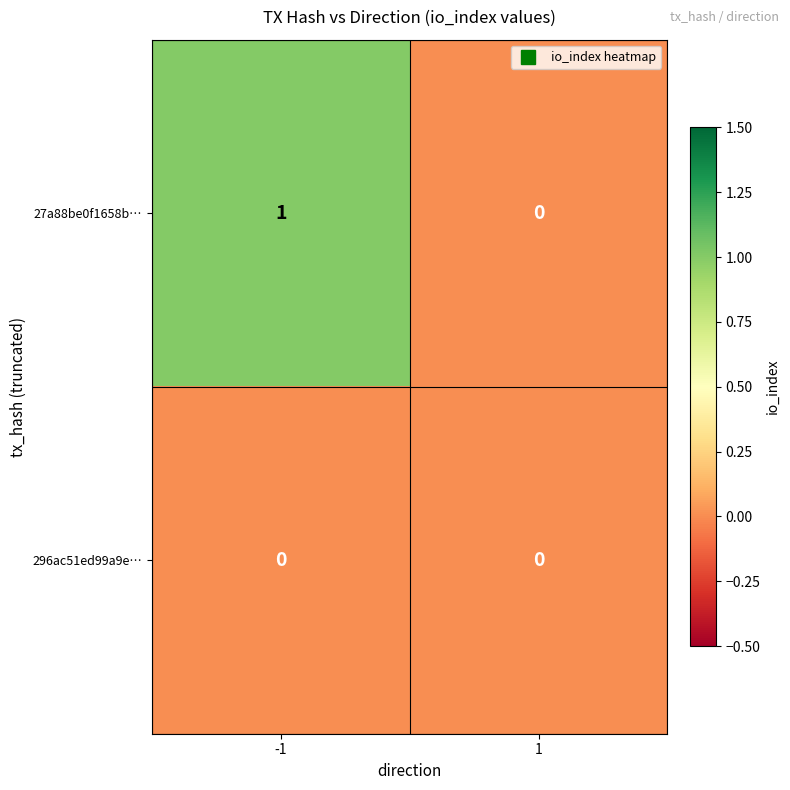

Reading right to left, extract all data points from this chart.

27a88be0f1658b…: 0	1
296ac51ed99a9e…: 0	0